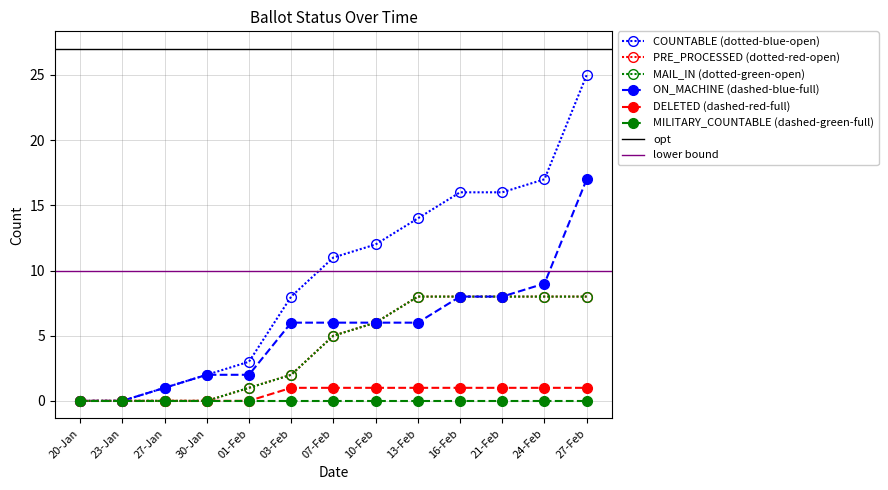

What is the difference between the maximum and minimum values in the ON_MACHINE series?

17